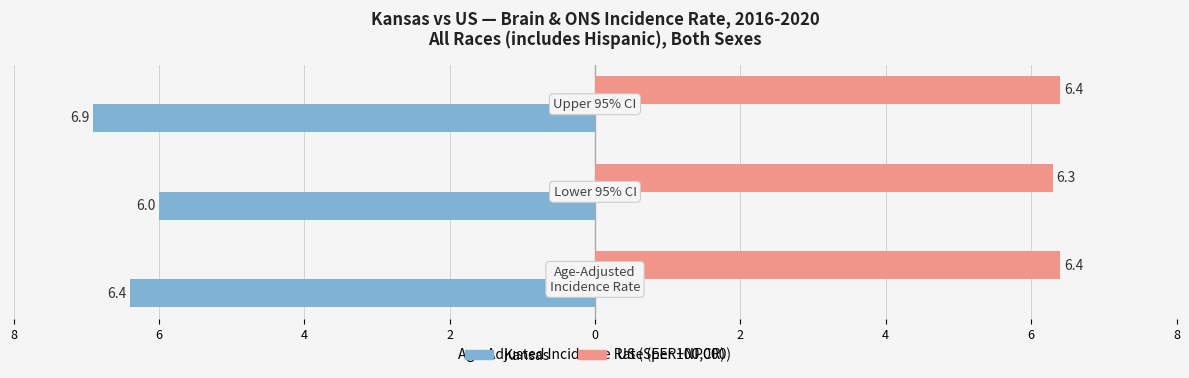

What is the value of the US (SEER+NPCR) bar at the 3rd from the left?

6.4